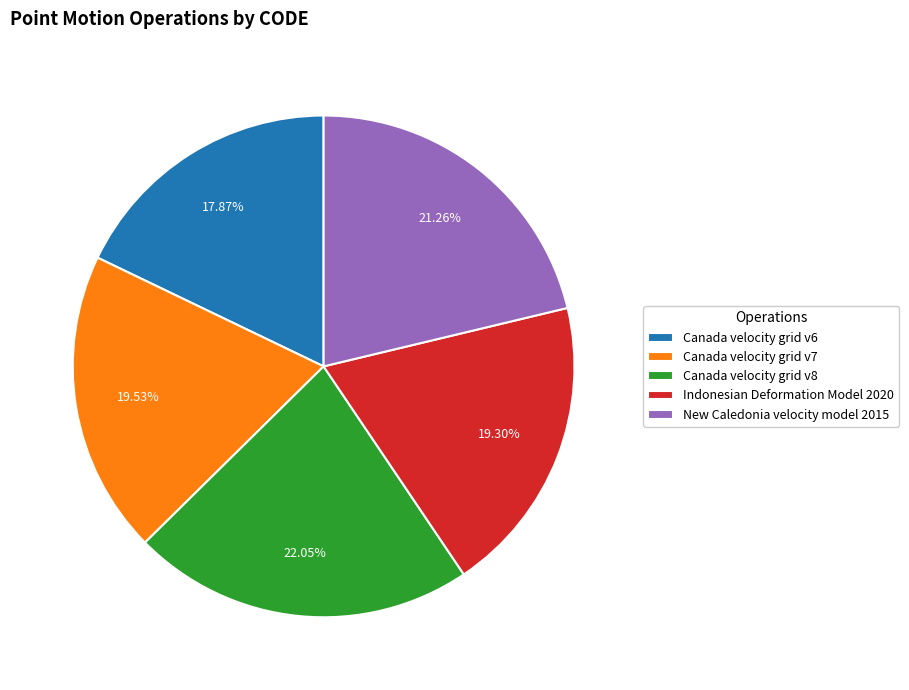

Is it true that New Caledonia velocity model 2015 is 21% of the pie?

True